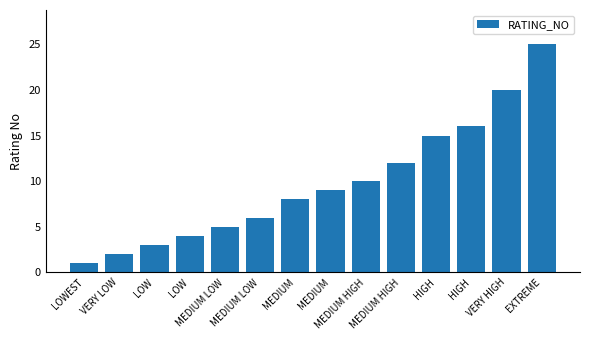

Does the chart contain any negative values?

No